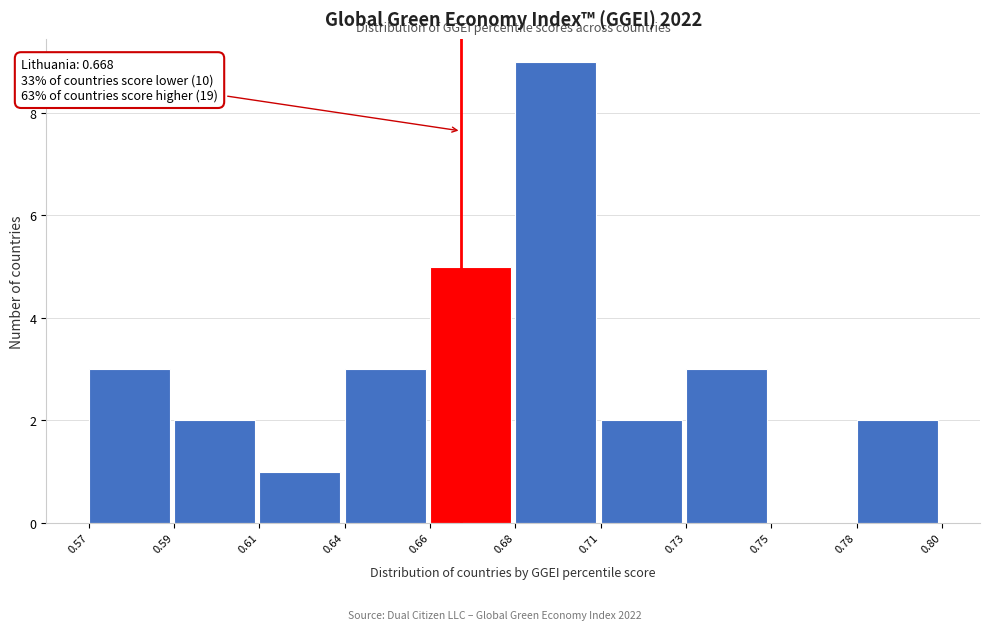

Reading right to left, list all the values displayed in this chart.

0.78=2	0.75=0	0.73=3	0.71=2	0.68=9	0.66=5	0.64=3	0.61=1	0.59=2	0.57=3